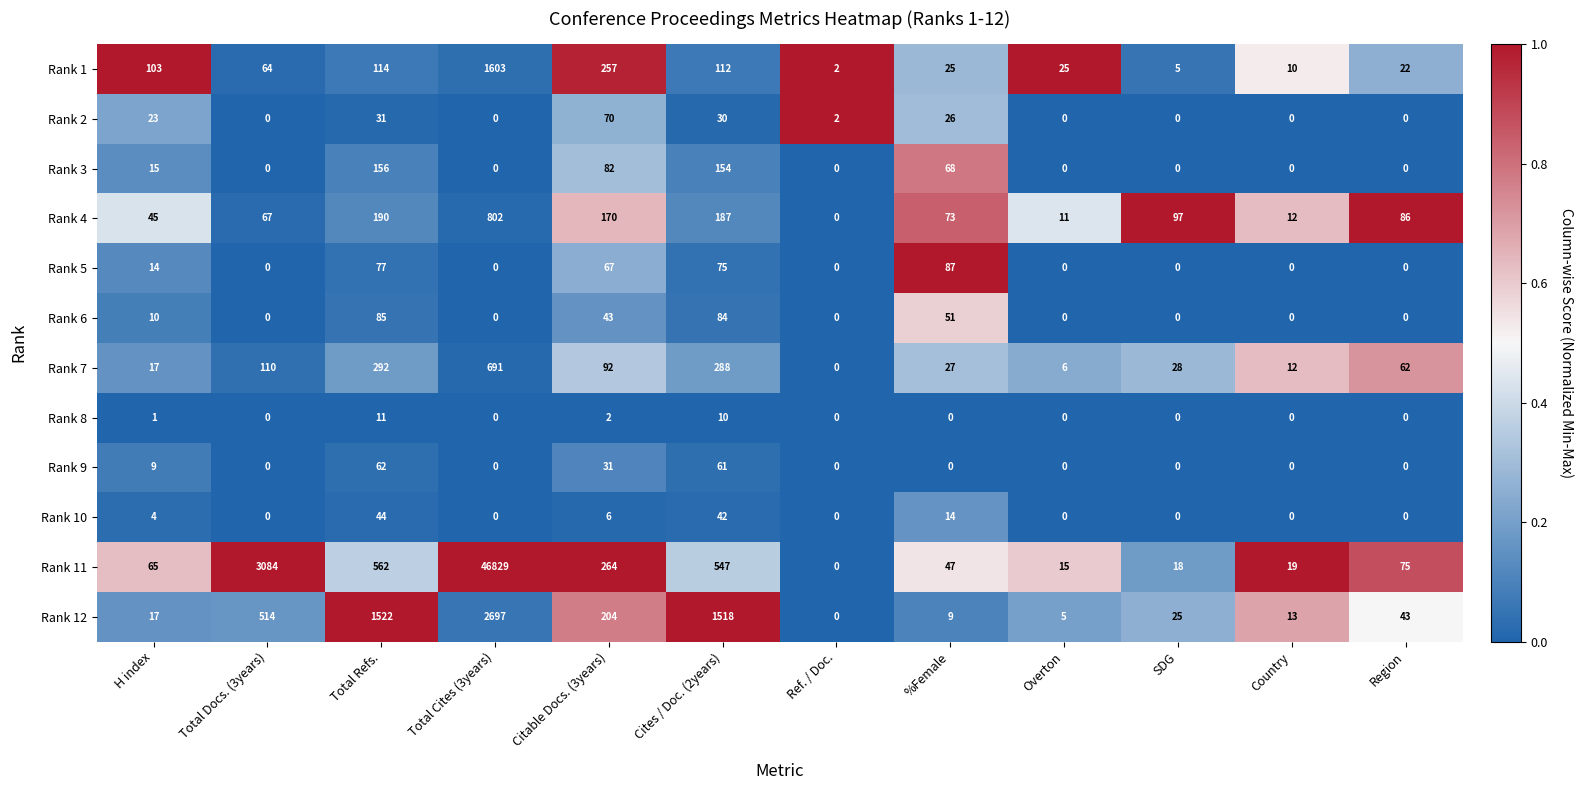

At how many categories does at least one series exceed 0?

12